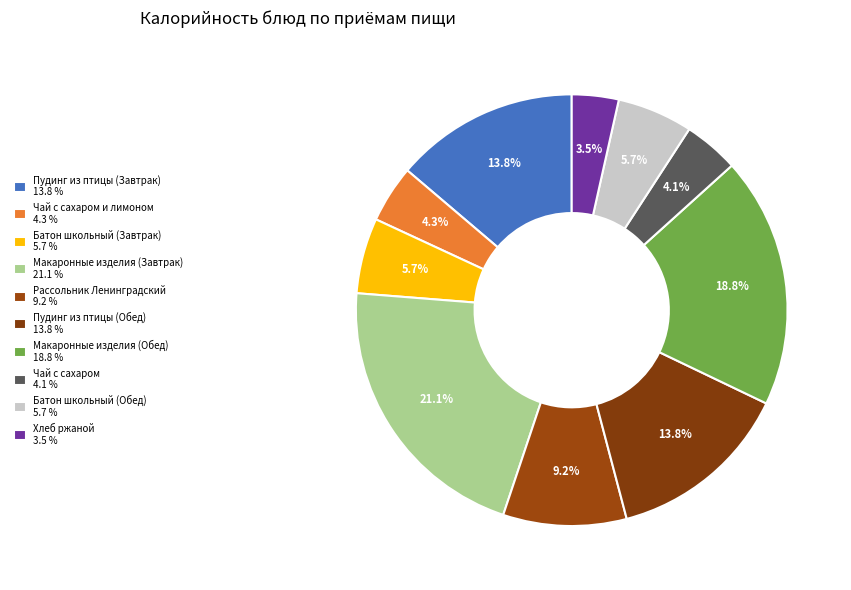

Does any single category account for the majority?

No